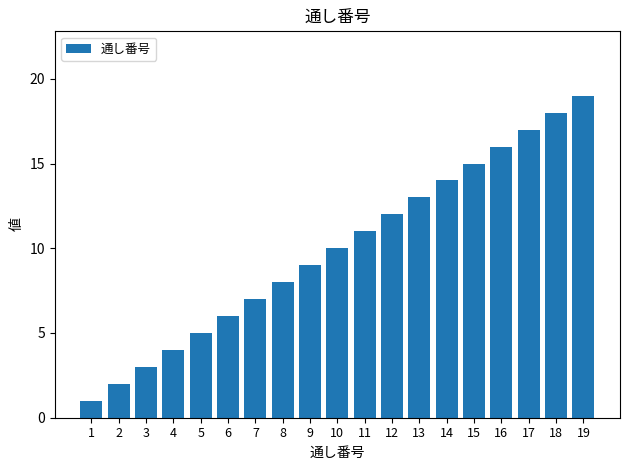

Which category has the lowest value across all series?

1